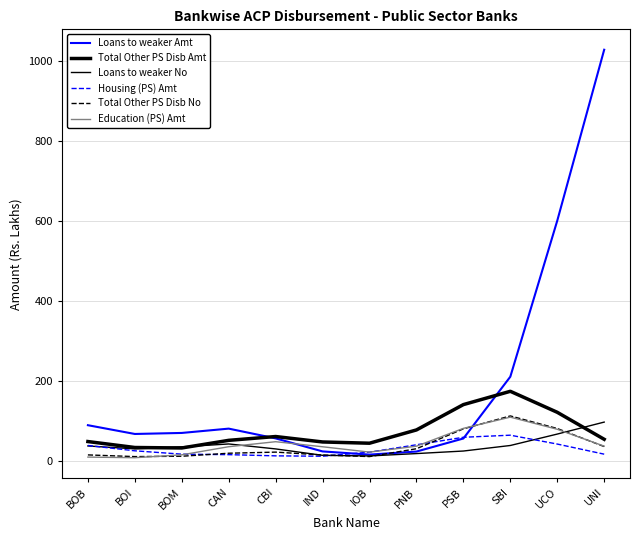

Does the chart have visible grid lines?

Yes